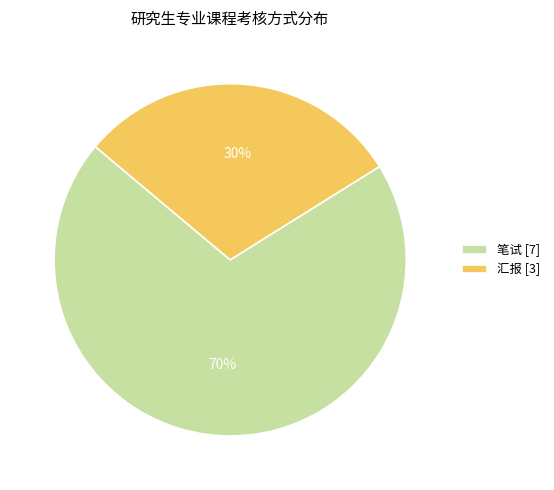

What is the smallest slice in the pie chart?

汇报